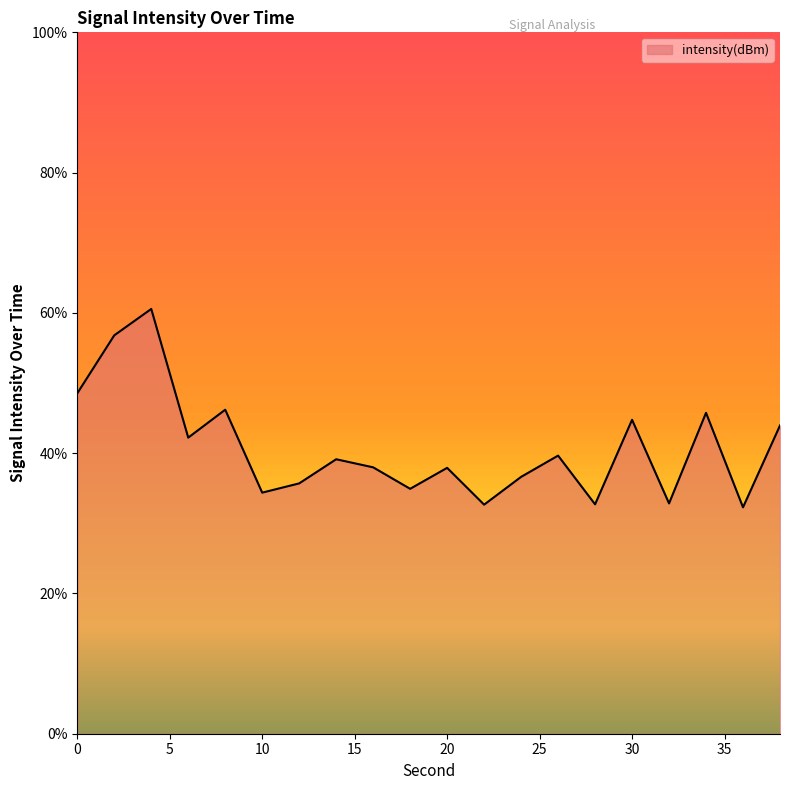

What is the smallest value displayed?

32.3